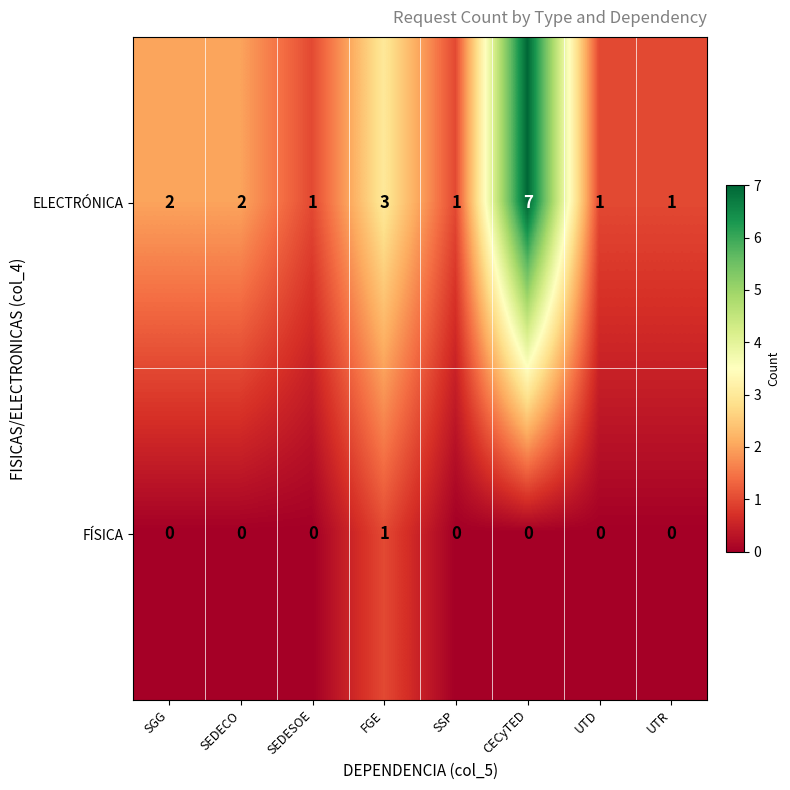

At which category is the sum across all series the highest?

CECyTED